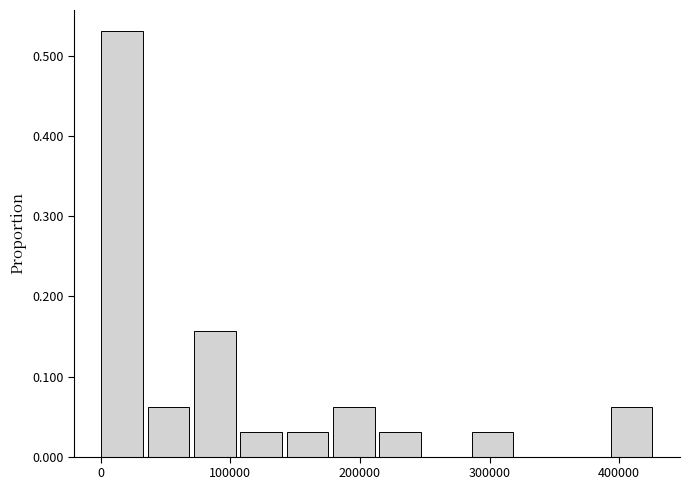

Around what value on the x-axis is the tallest bar? Give the approximate position of its centre, as read against the axis.

20000